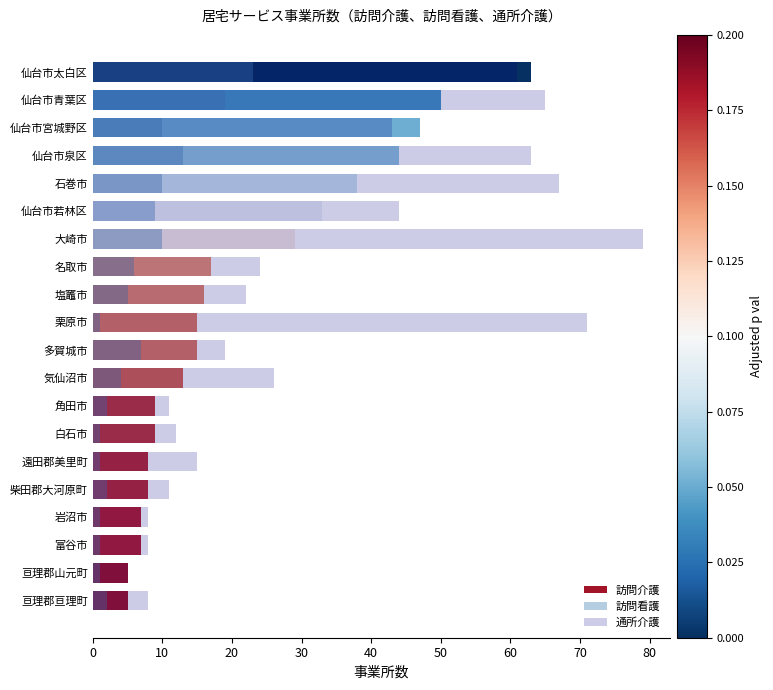

Count the number of data series in this chart.

3